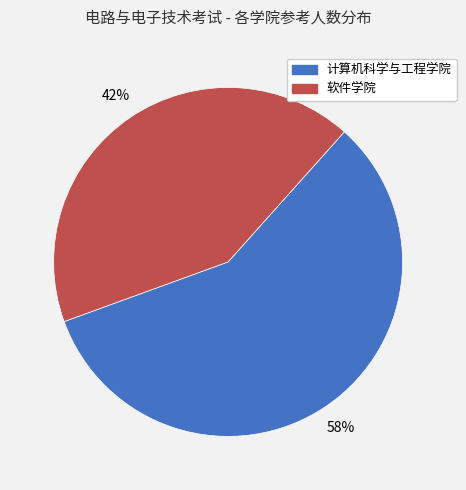

To the nearest percent, what is the average slice percentage?

50%